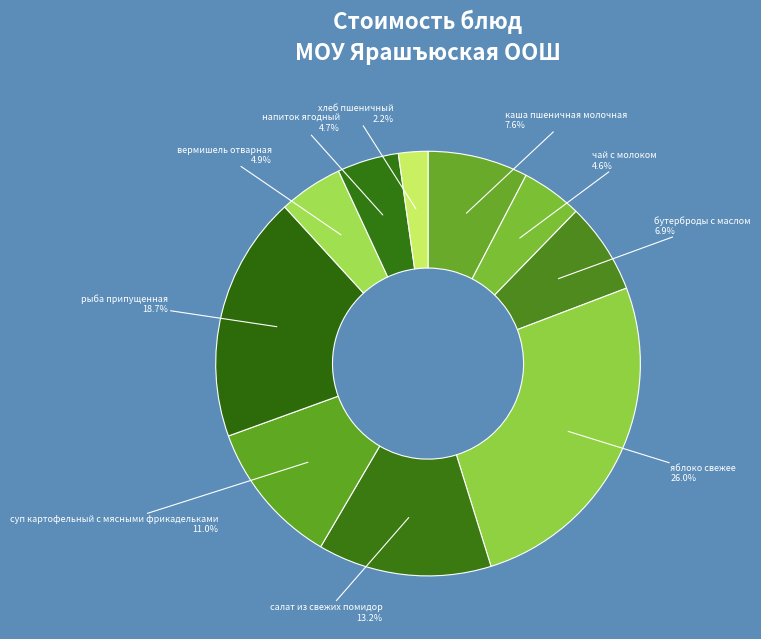

To the nearest percent, what is the difference between the чай с молоком and бутерброды с маслом slice percentages?

2%